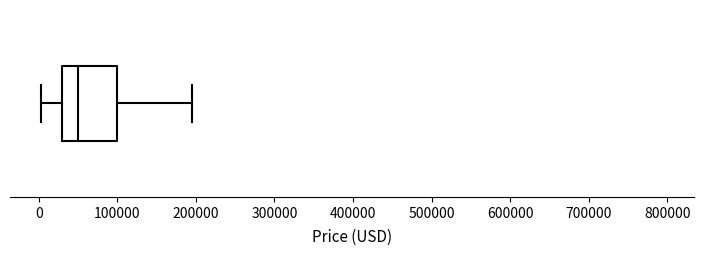

Where does the right whisker of the box end on the x-axis? The values are not printed on the chart, so give them approximately, as read against the axis.

190000